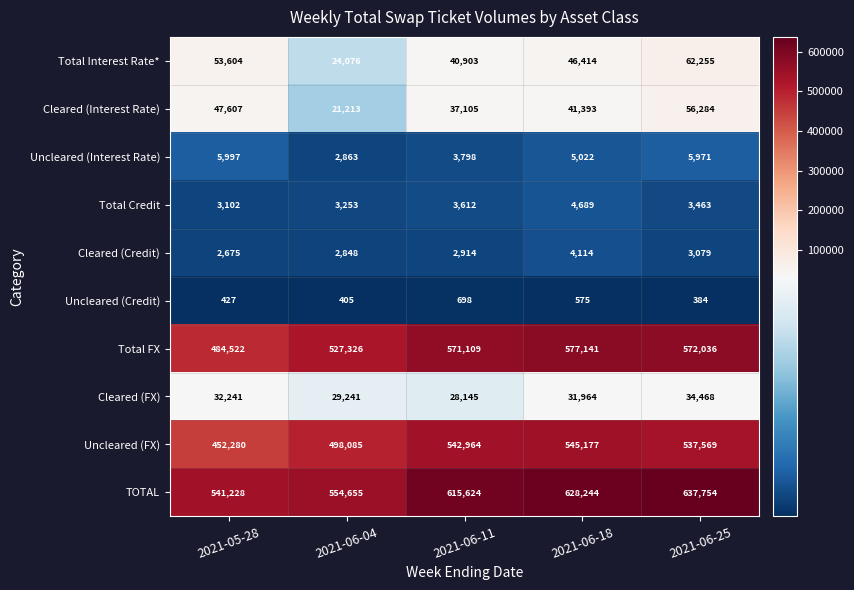

Which series has the largest total across all categories?

TOTAL